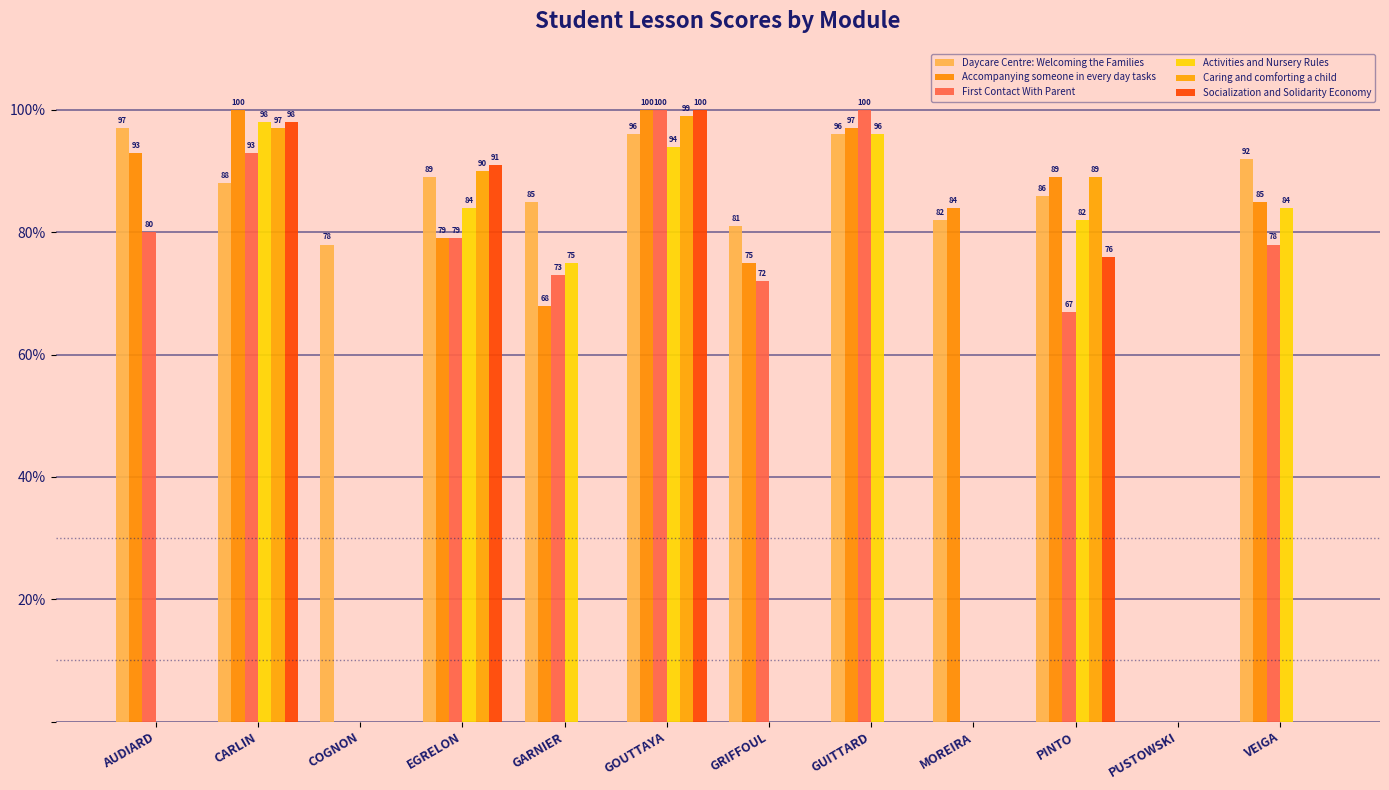

At which category does the chart reach its peak across all series?

CARLIN